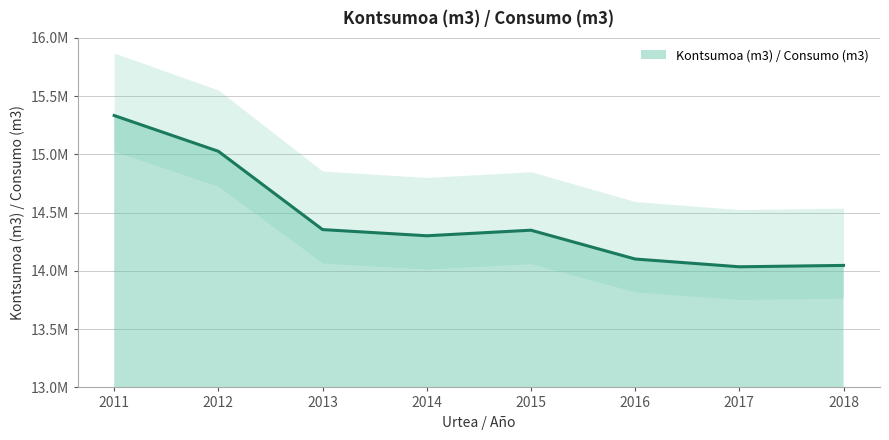

What is the difference between the values at 2017 and 2012?

991382